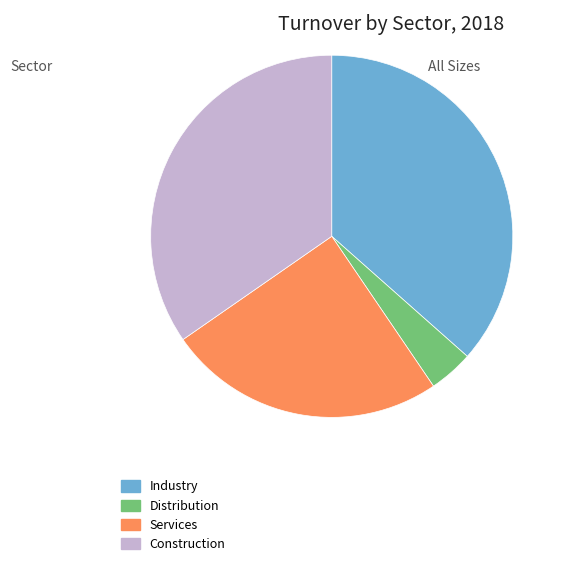

Is there a majority slice in this chart?

No